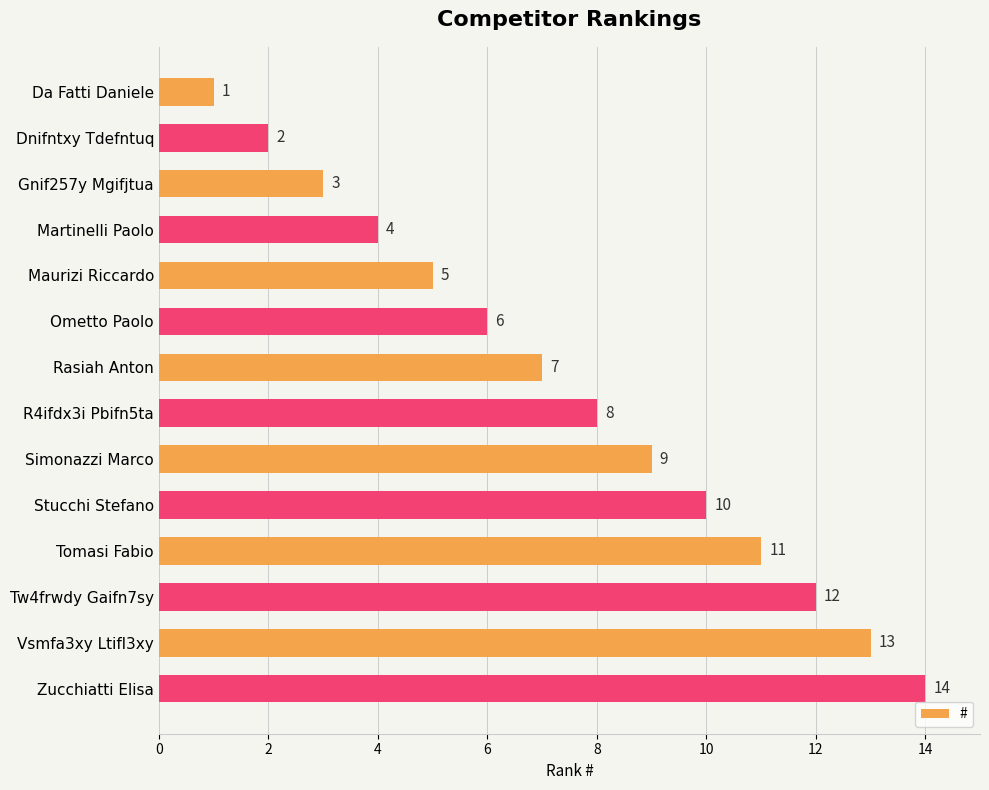

At which category does the chart reach its minimum across all series?

Da Fatti Daniele